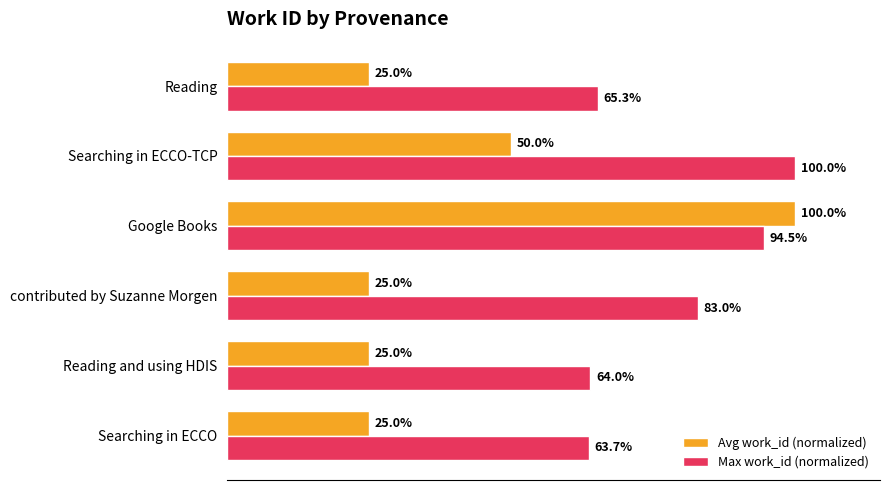

Rank the series at Searching in ECCO-TCP from lowest to highest value.

Avg work_id (normalized), Max work_id (normalized)